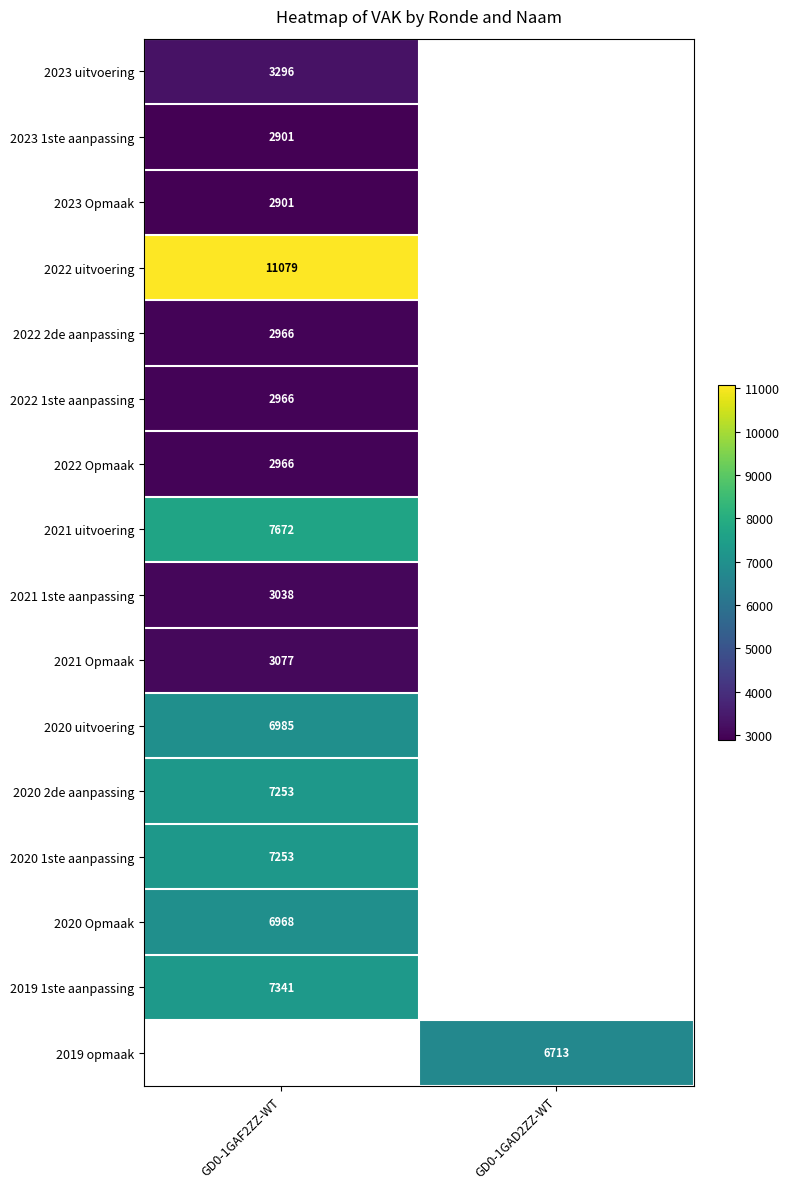

What is the spread (max minus min) of values at GD0-1GAF2ZZ-WT?

8178.0